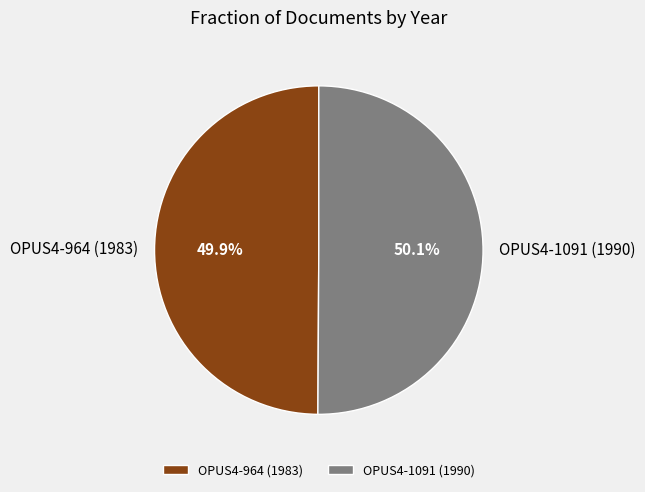

To the nearest percent, what is the combined percentage of OPUS4-964 (1983) and OPUS4-1091 (1990)?

100%